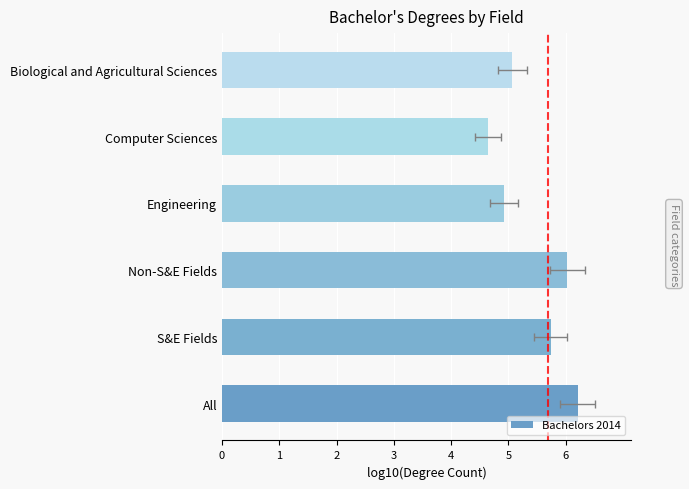

What is the value of the 1st bar from the left?

6.2